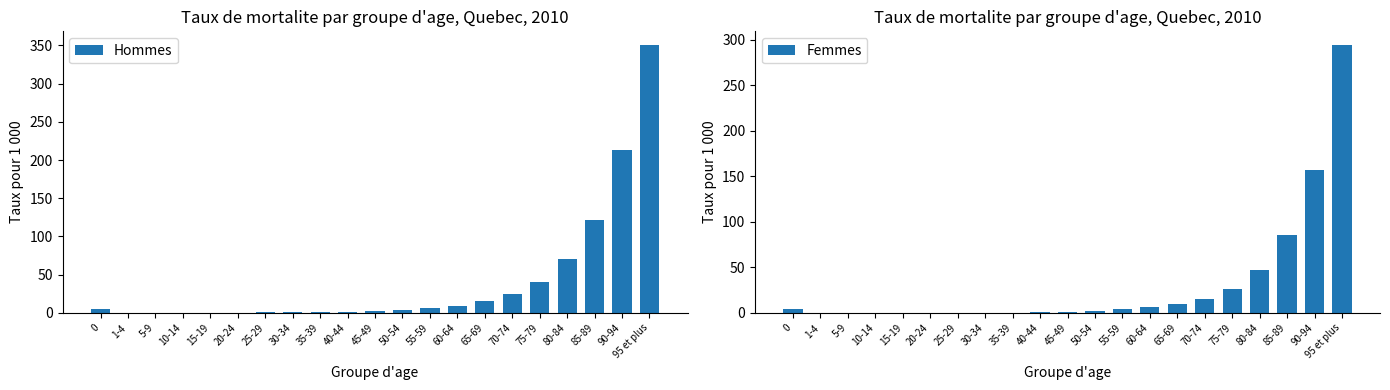

What is the value of the Femmes bar at the 12th from the left?

2.7